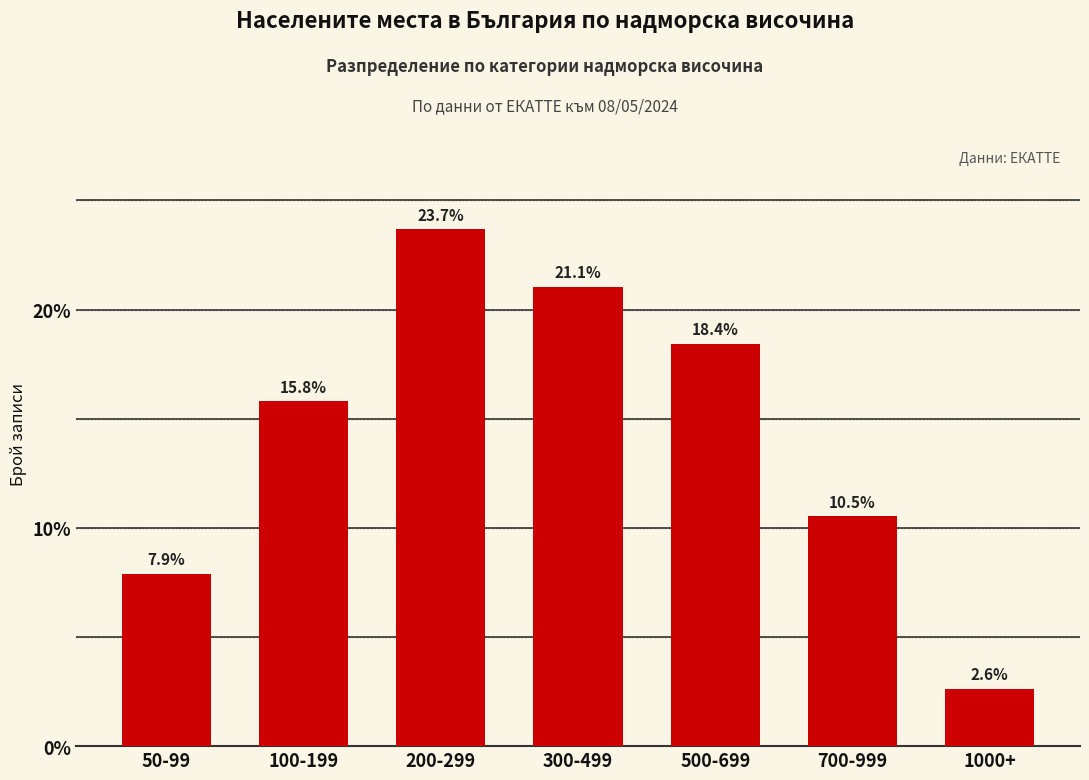

What is the average value?

14.3